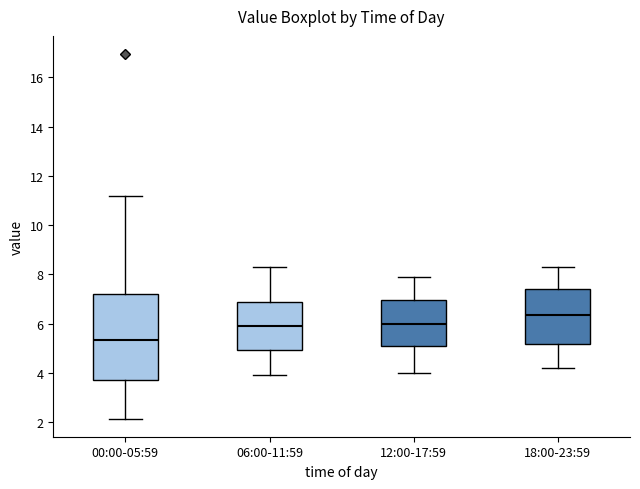

Which box's median line is the highest?

18:00-23:59